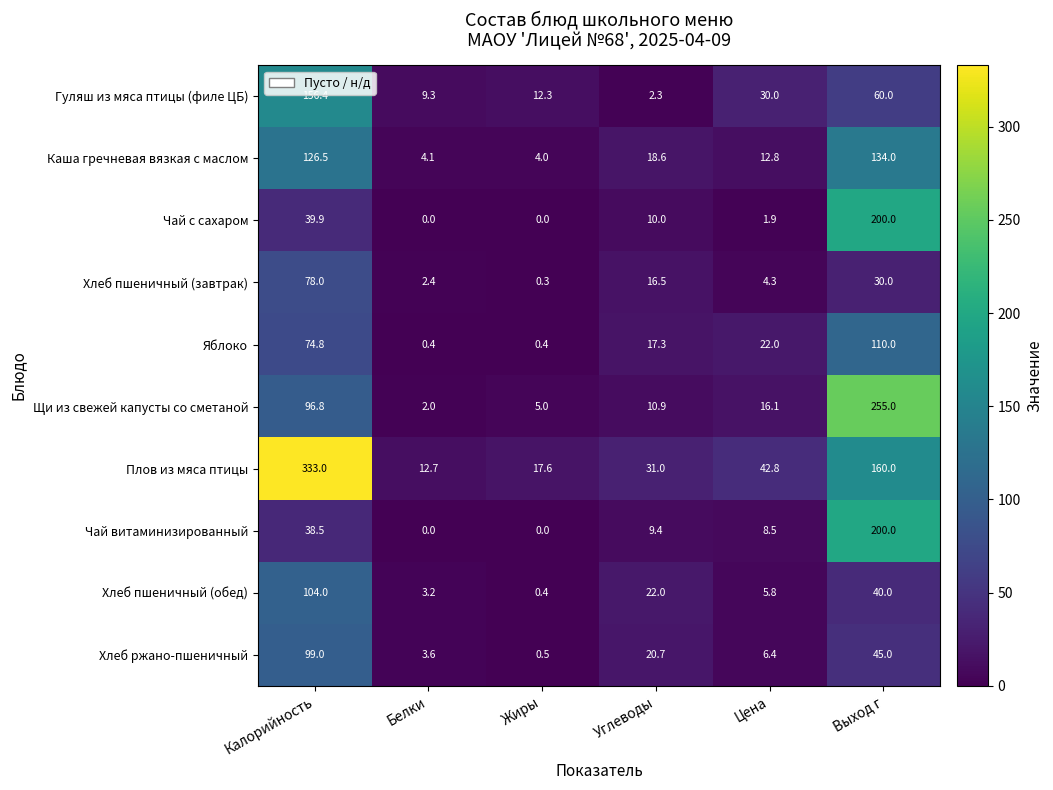

What is the minimum value for Яблоко?

0.4